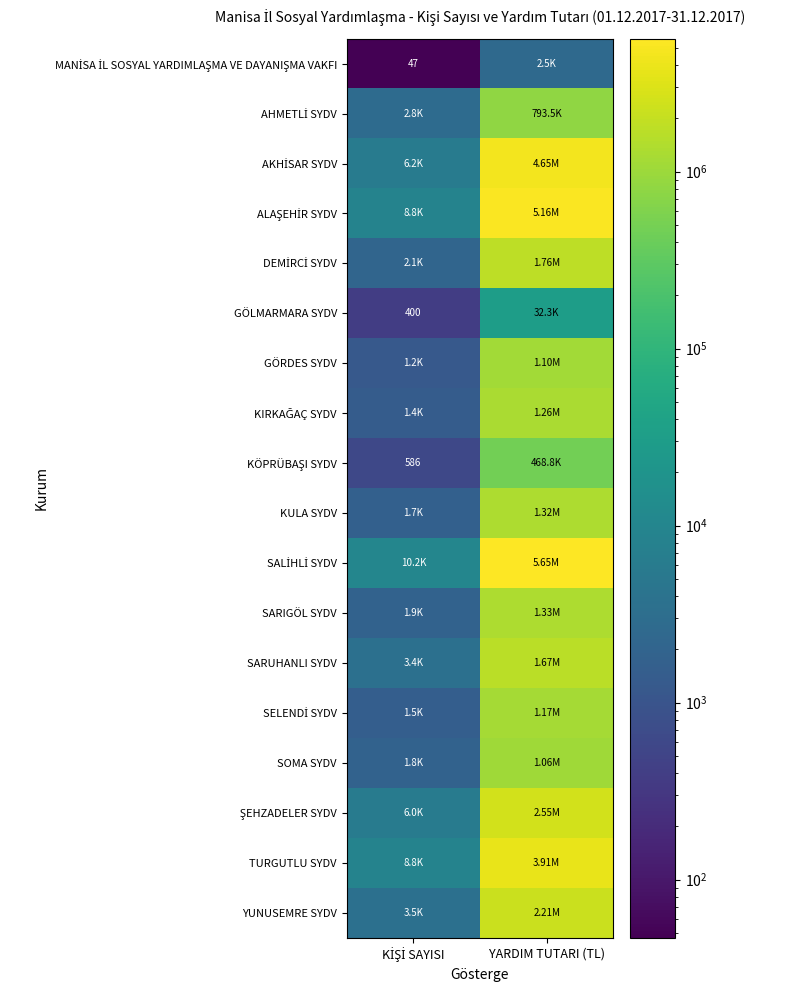

At how many categories does at least one series exceed 4470749?

1